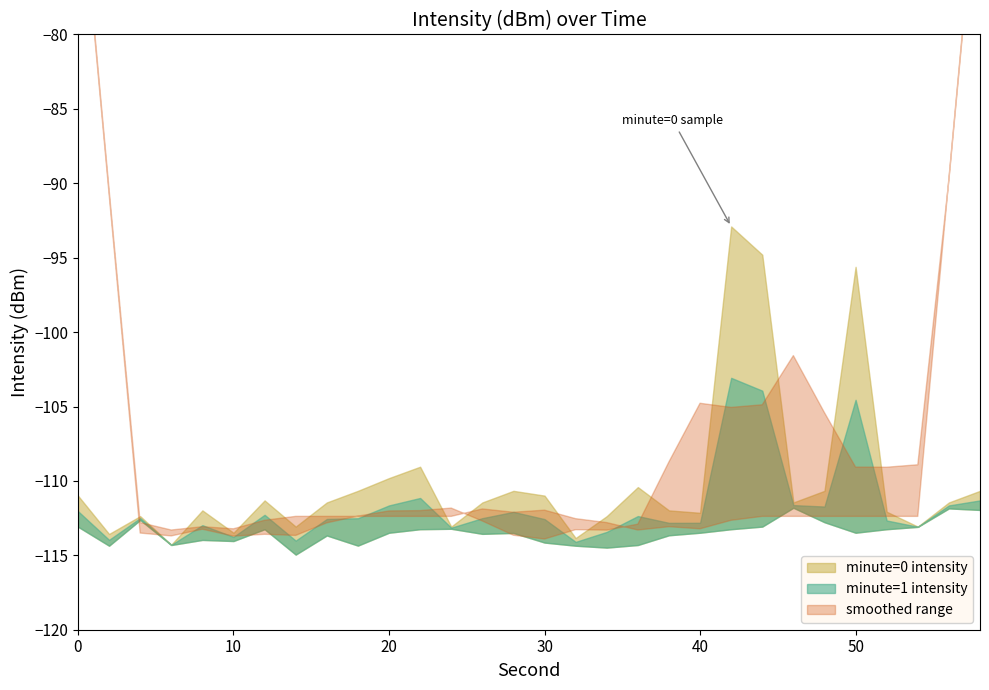

What is the difference between the minute=0 intensity values at 18 and 48?

1.6